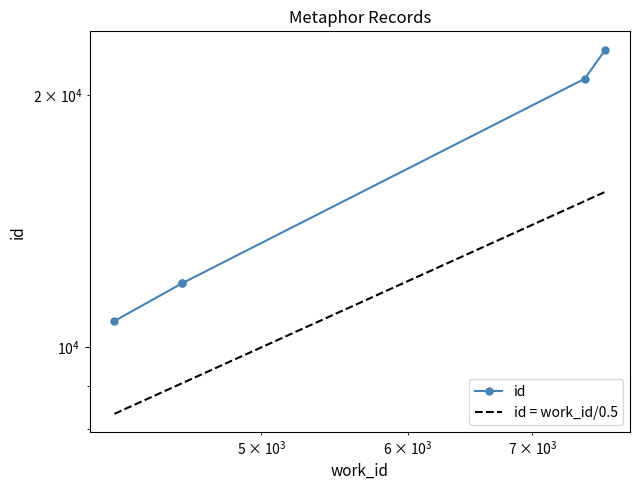

The value at 7471 is 20904. True or false?

True